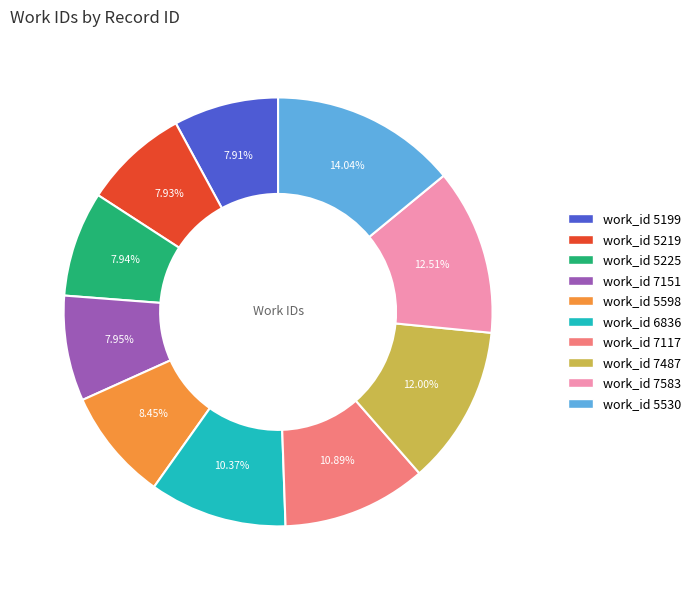

Is there a majority slice in this chart?

No